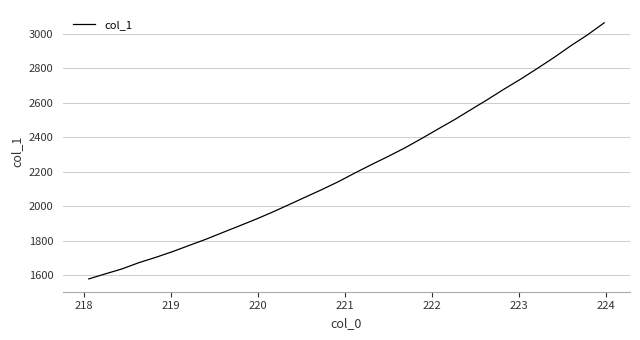

What is the difference between the maximum and minimum values?

1484.2